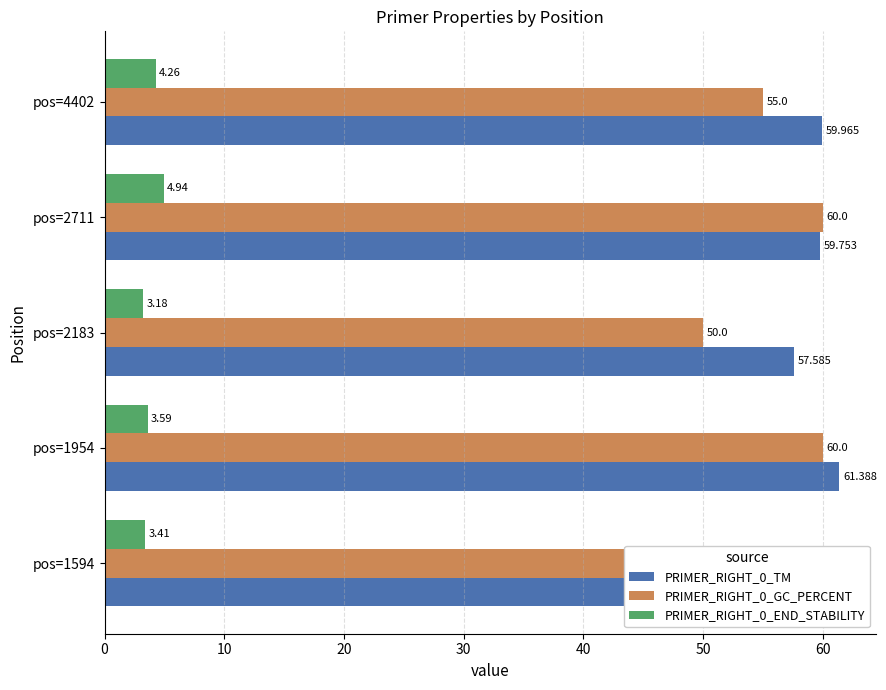

What is the maximum value shown in the chart?

61.4